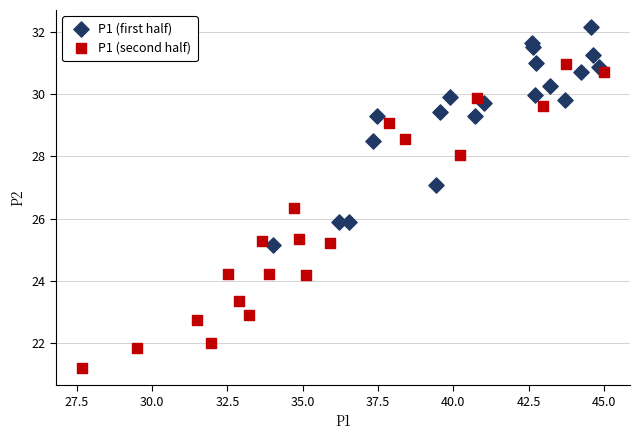

Which series reaches the maximum Y coordinate?

P1 (first half)